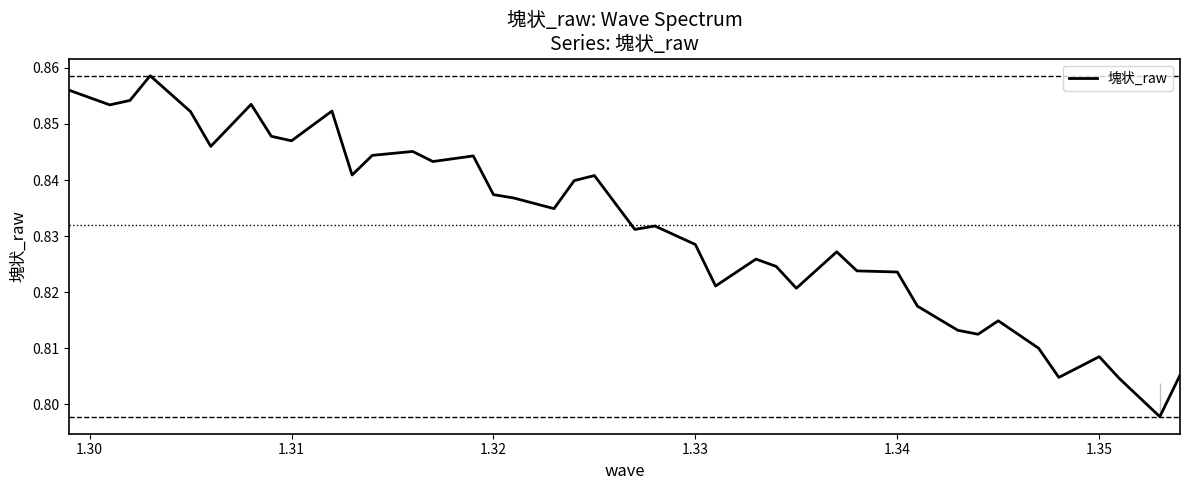

True or false: the data has more than 1 interior local peaks.

True